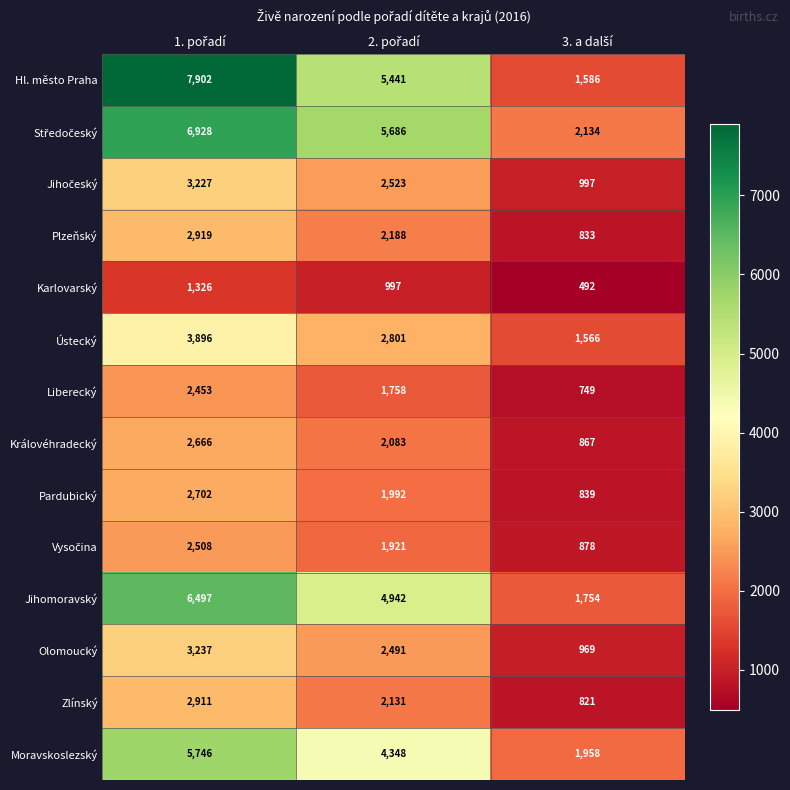

Which series has the widest spread of values?

Hl. město Praha